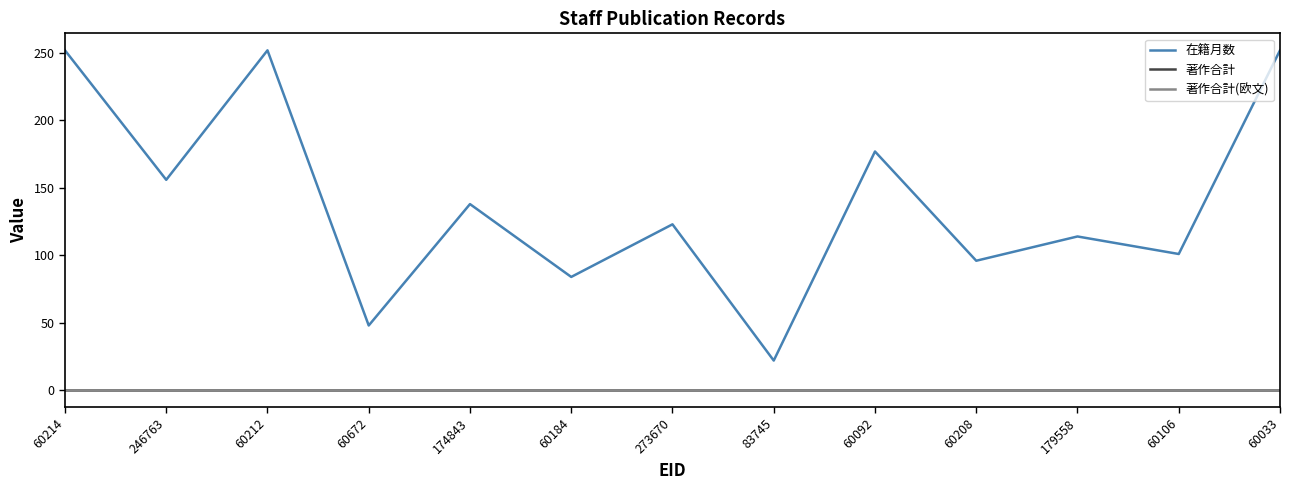

Is this an area chart (filled region under the line)?

No